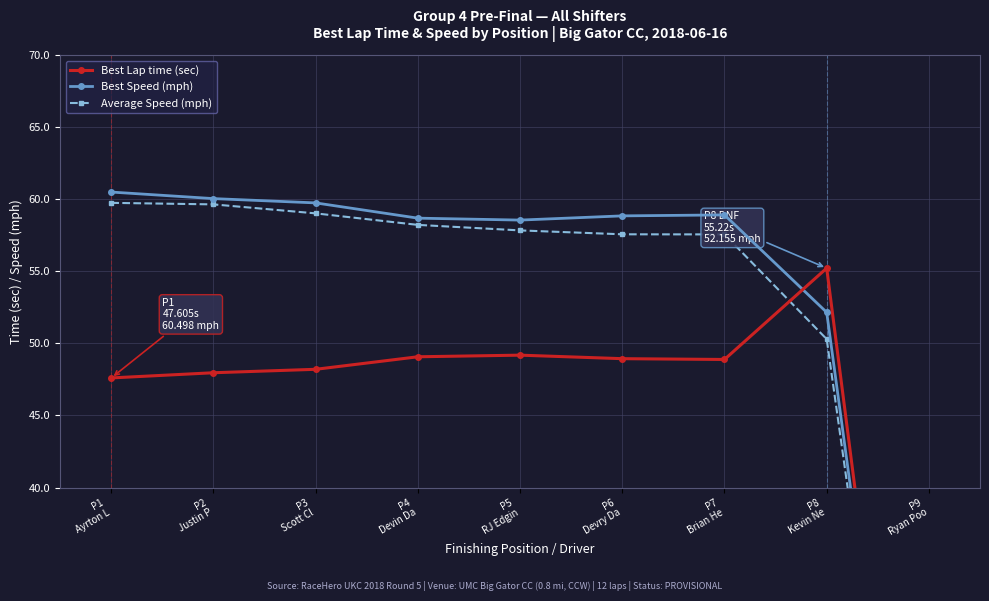

Is this an area chart (filled region under the line)?

No